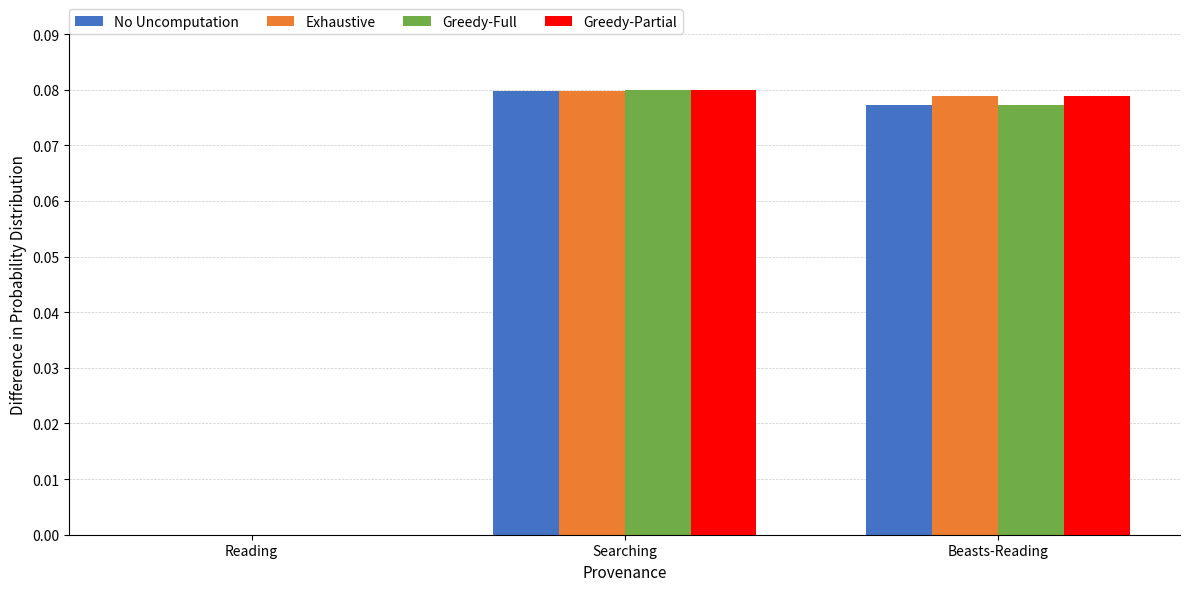

At which label does Greedy-Full reach its peak?

Searching